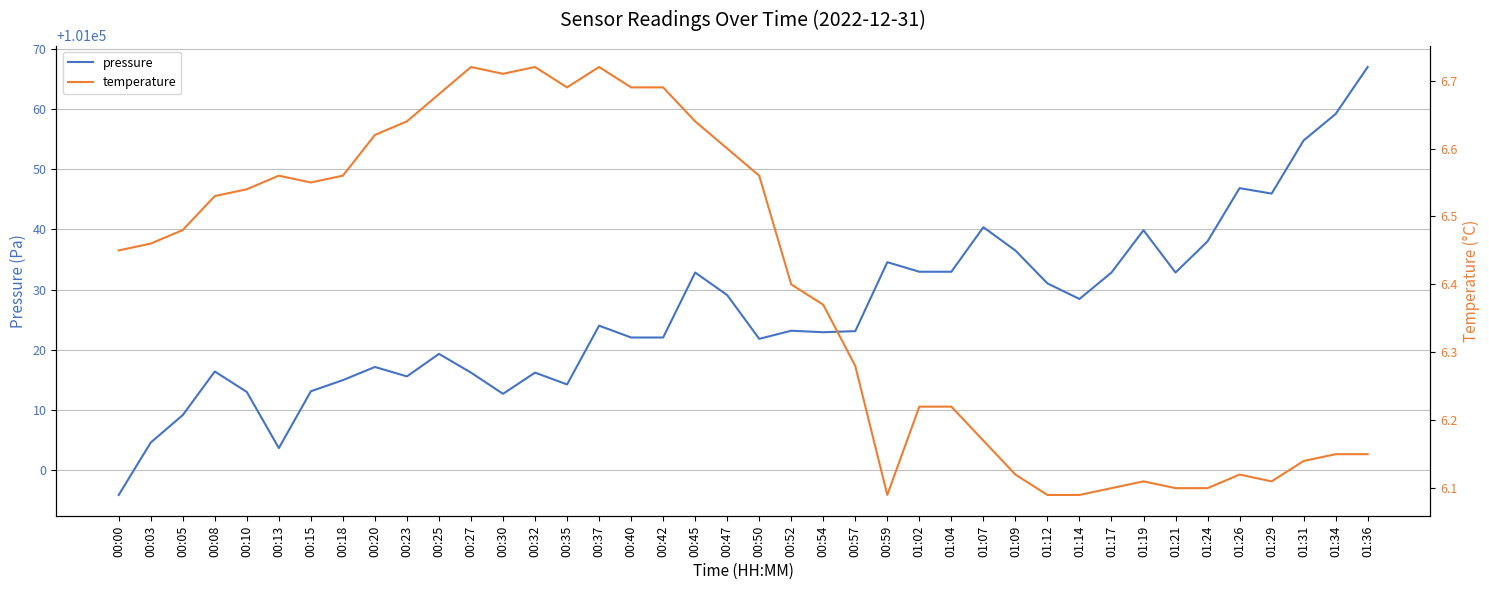

List the series in order of their overall mean, highest first.

pressure, temperature